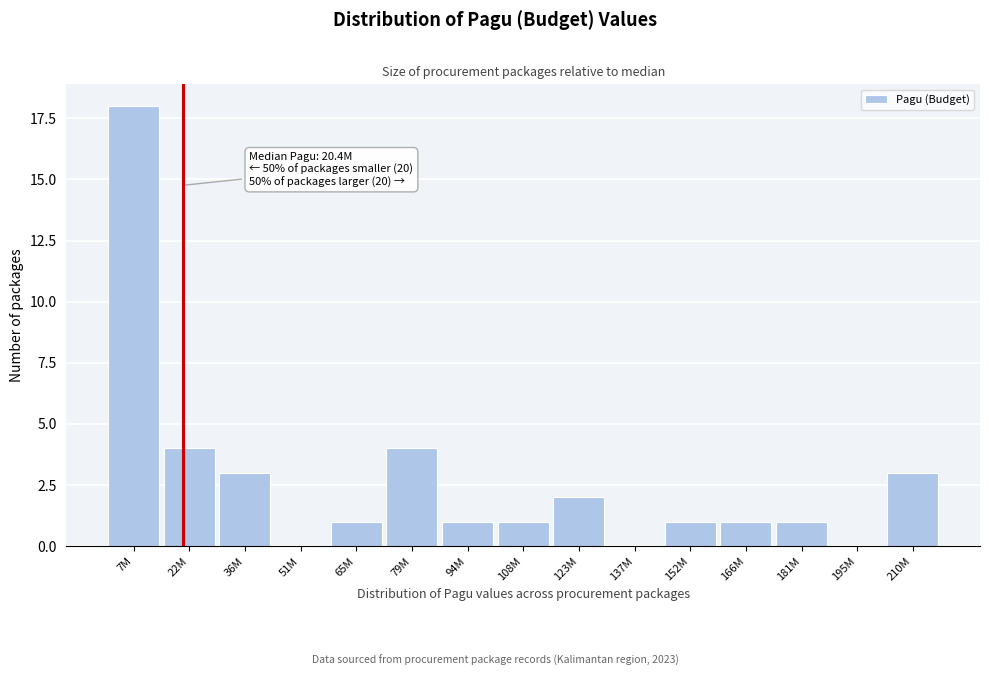

Reading left to right, what are all the values shown in this chart?

7M=18	22M=4	36M=3	51M=0	65M=1	79M=4	94M=1	108M=1	123M=2	137M=0	152M=1	166M=1	181M=1	195M=0	210M=3